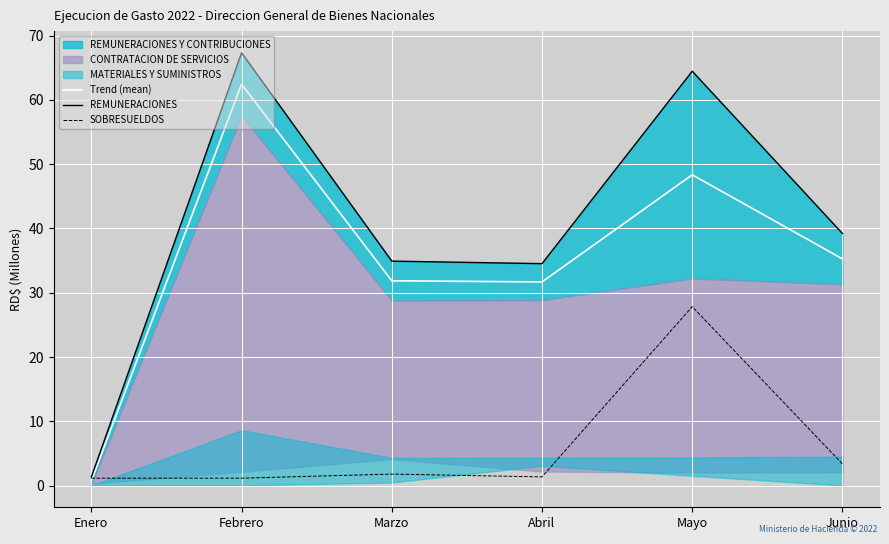

Is it true that SOBRESUELDOS equals 1.2 at Febrero?

True